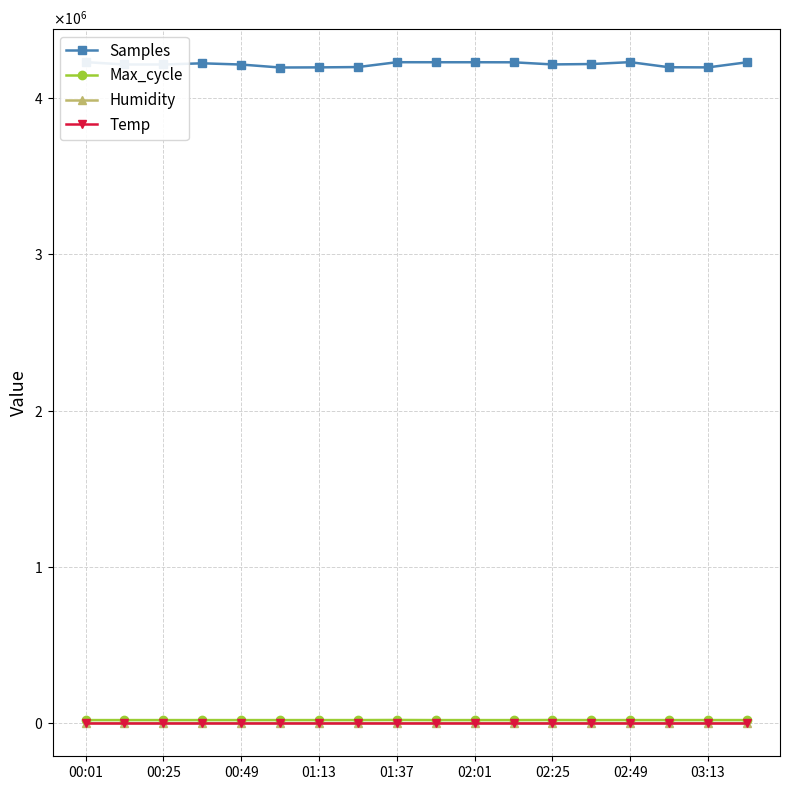

True or false: Humidity and Max_cycle intersect in this chart.

False